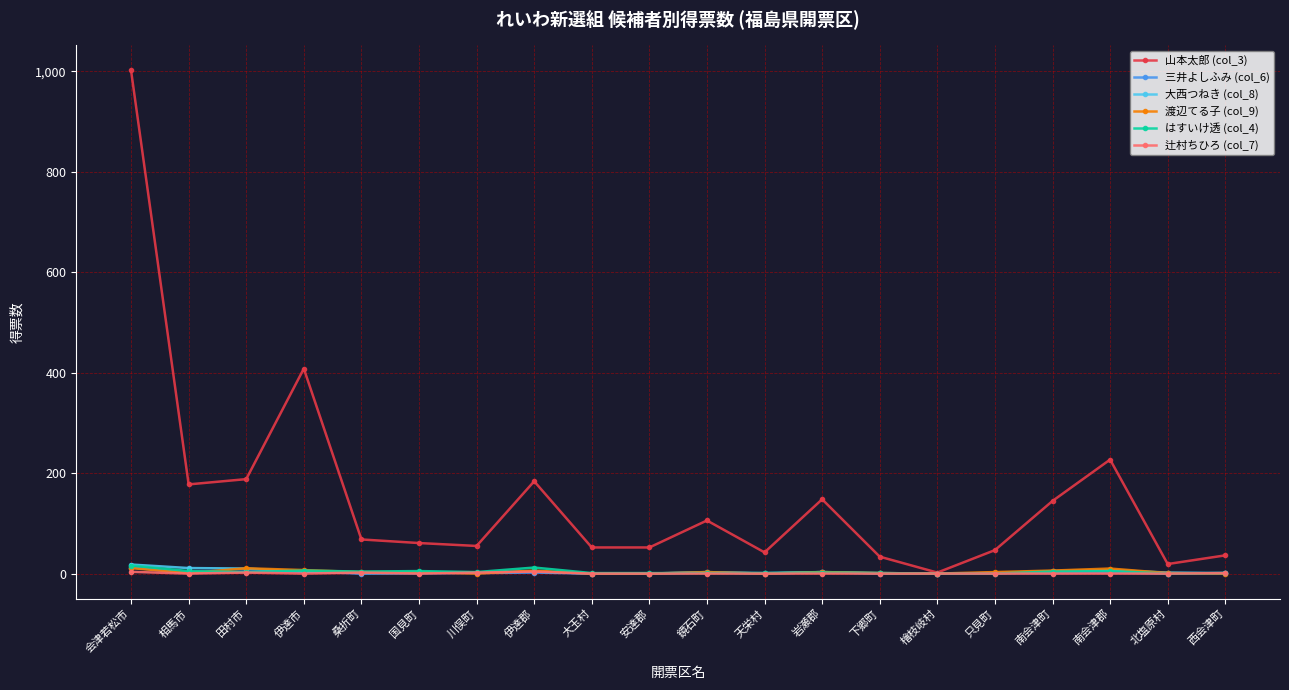

What is the label of the 13th point from the left?

岩瀬郡